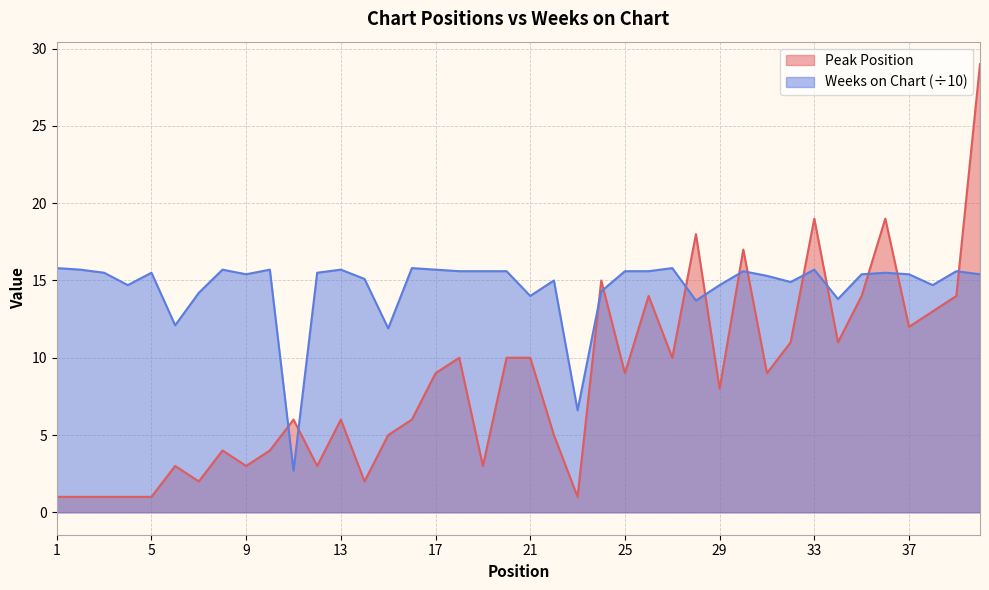

What are all the series names shown in the legend?

Peak Position, Weeks on Chart (÷10)